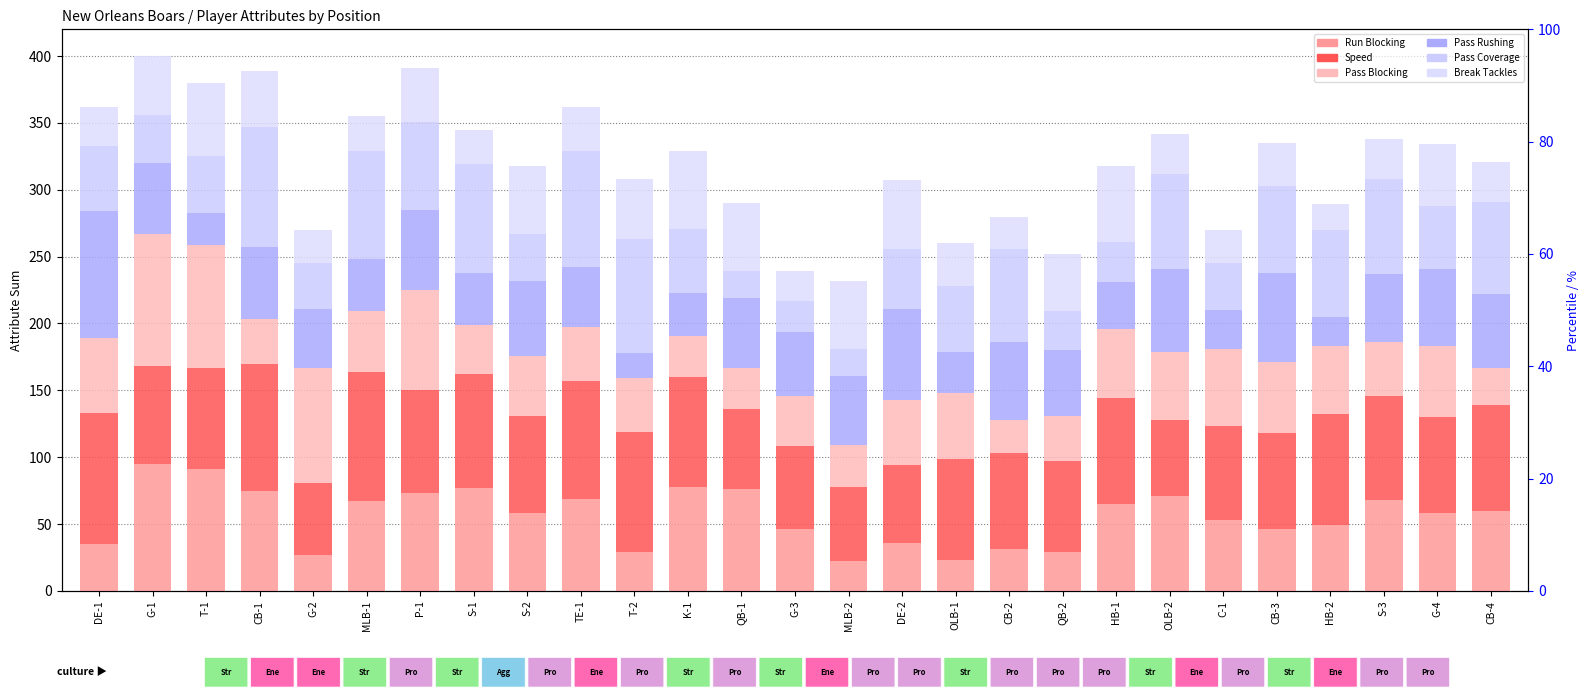

Reading left to right, list all the values displayed in this chart.

Run Blocking: 35	95	91	75	27	67	73	77	58	69	29	78	76	46	22	36	23	31	29	65	71	53	46	49	68	58	60
Speed: 98	73	76	95	54	97	77	85	73	88	90	82	60	62	56	58	76	72	68	79	57	70	72	83	78	72	79
Pass Blocking: 56	99	92	33	86	45	75	37	45	40	40	31	31	38	31	49	49	25	34	52	51	58	53	51	40	53	28
Pass Rushing: 95	53	24	54	44	39	60	39	56	45	19	32	52	48	52	68	31	58	49	35	62	29	67	22	51	58	55
Pass Coverage: 49	36	42	90	34	81	66	81	35	87	85	48	20	23	20	45	49	70	29	30	71	35	65	65	71	47	69
Break Tackles: 29	44	55	42	25	26	40	26	51	33	45	58	51	22	51	51	32	24	43	57	30	25	32	19	30	46	30